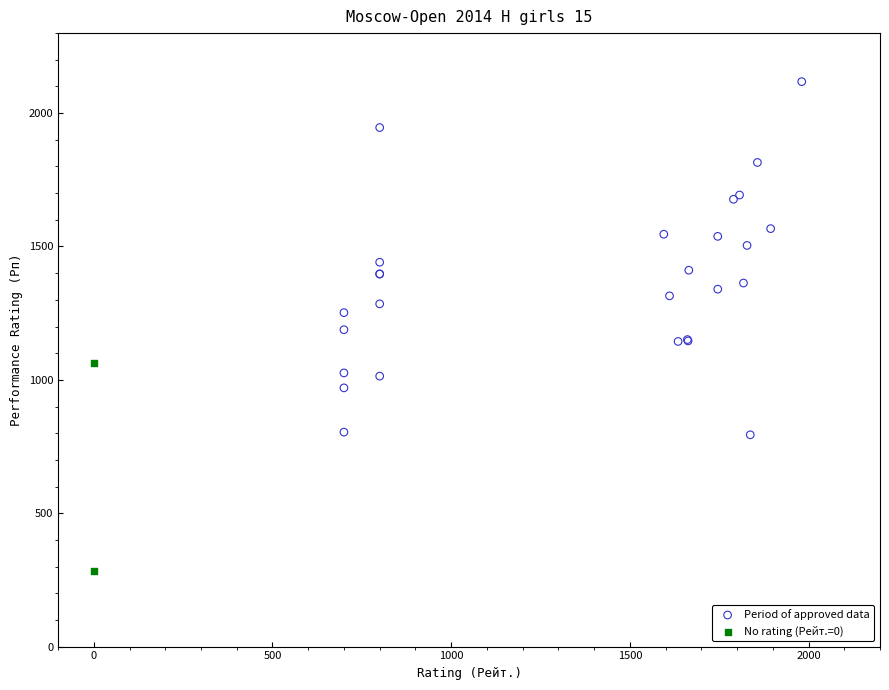

What are all the series names shown in the legend?

Period of approved data, No rating (Рейт.=0)